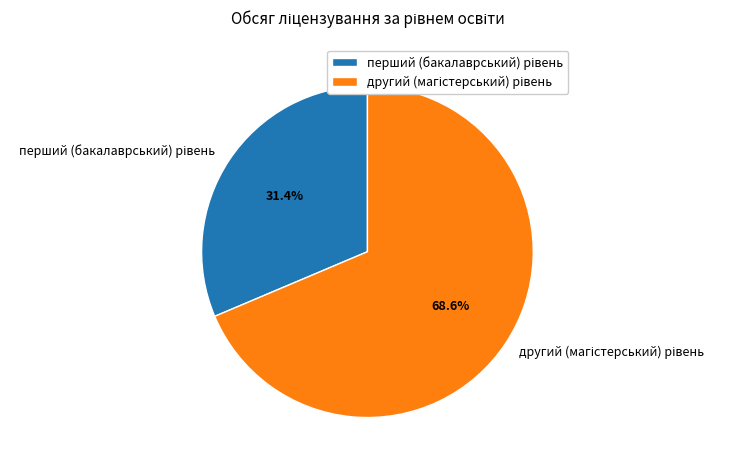

Is there a majority slice in this chart?

Yes